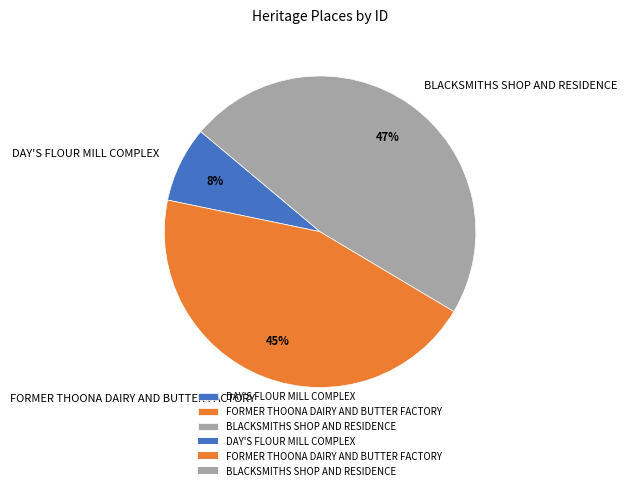

Rank the categories by value from highest to lowest.

BLACKSMITHS SHOP AND RESIDENCE, FORMER THOONA DAIRY AND BUTTER FACTORY, DAY'S FLOUR MILL COMPLEX